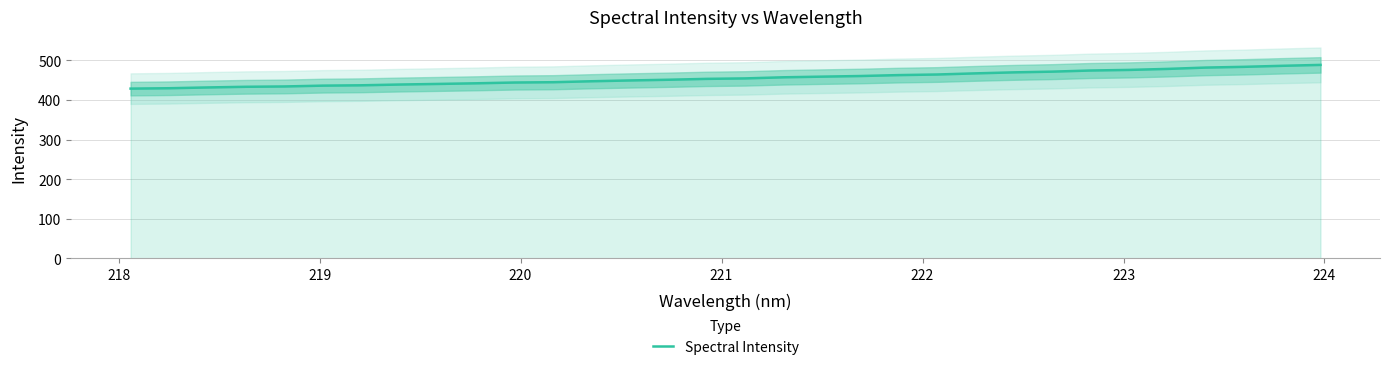

Reading left to right, transcribe all the data shown in this chart.

428.6	429.6	431.6	433.2	434.1	436.1	437.0	438.9	440.4	442.1	444.0	444.8	447.2	449.2	451.0	453.3	454.4	457.2	458.9	460.4	462.7	464.3	467.1	469.7	471.5	474.3	475.9	478.4	481.8	483.6	486.2	488.5